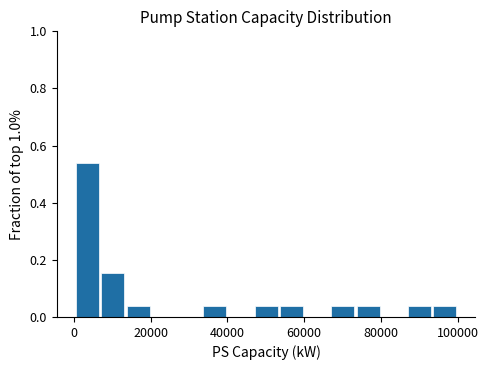

Read against the x-axis, roughly where is the centre of the tallest bar?

4000